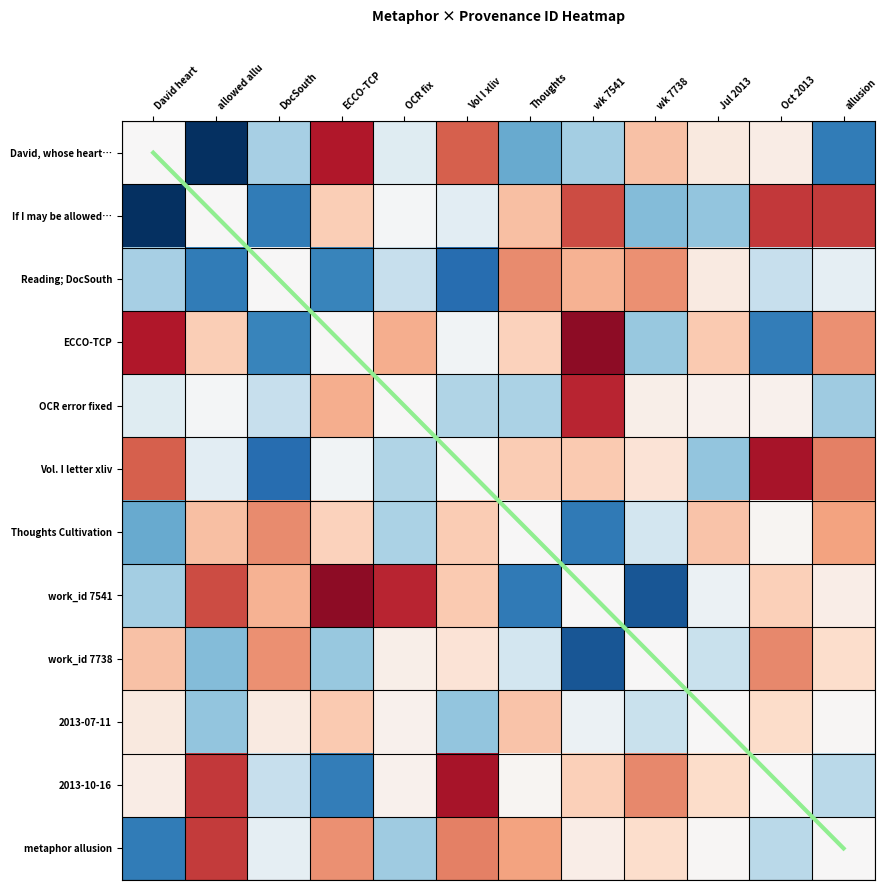

Is it true that Reading; DocSouth equals -0.3 at allowed allu?

False